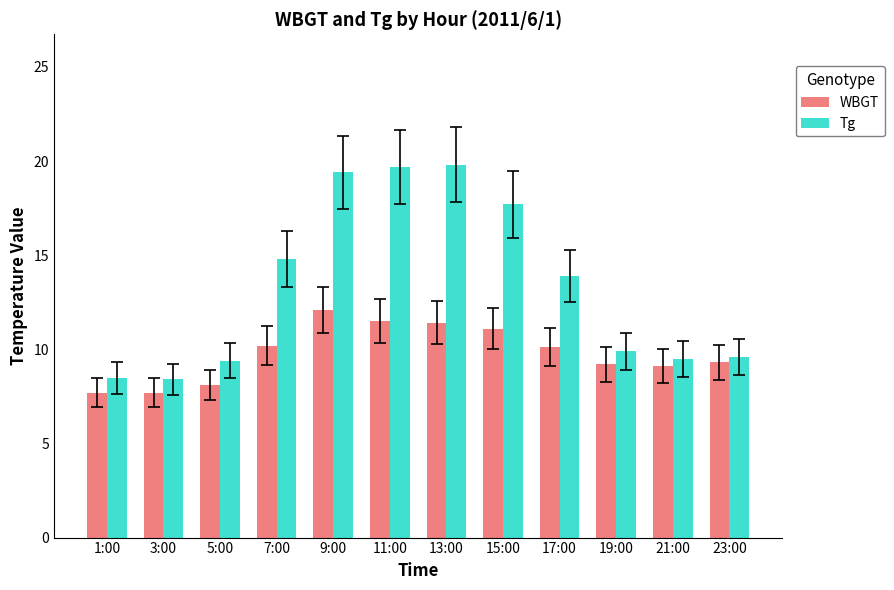

How many bars are there in total?

24